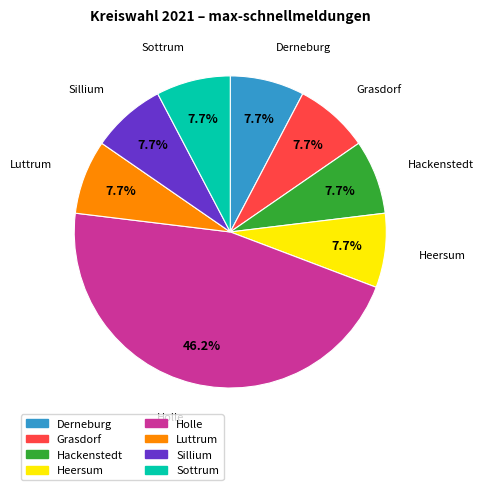

Approximately how many times larger is the value at Sillium compared to Sottrum?

1.0